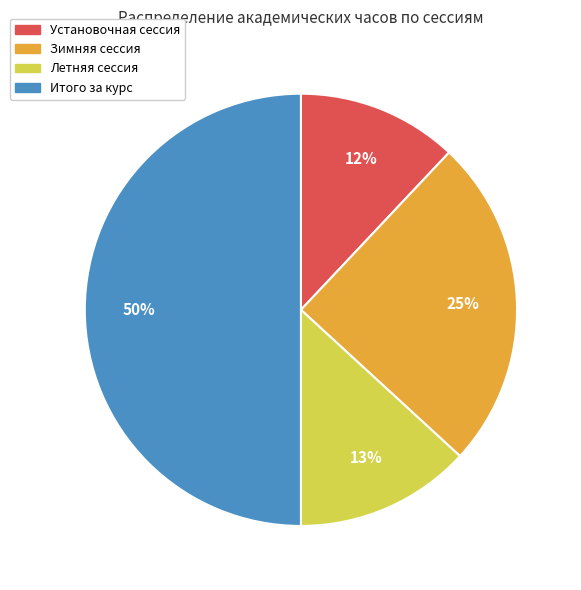

Approximately how many times larger is the value at Зимняя сессия compared to Установочная сессия?

2.1